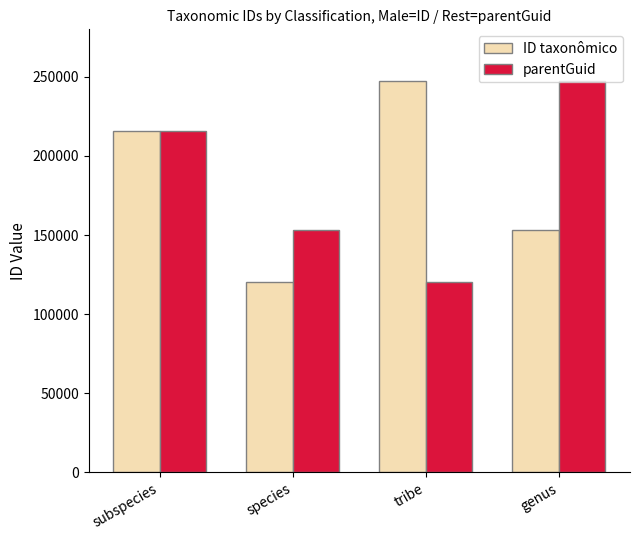

Reading left to right, list all the values displayed in this chart.

ID taxonômico: subspecies=216030	species=120200	tribe=247097	genus=152922
parentGuid: subspecies=215671	species=152922	tribe=120309	genus=247097